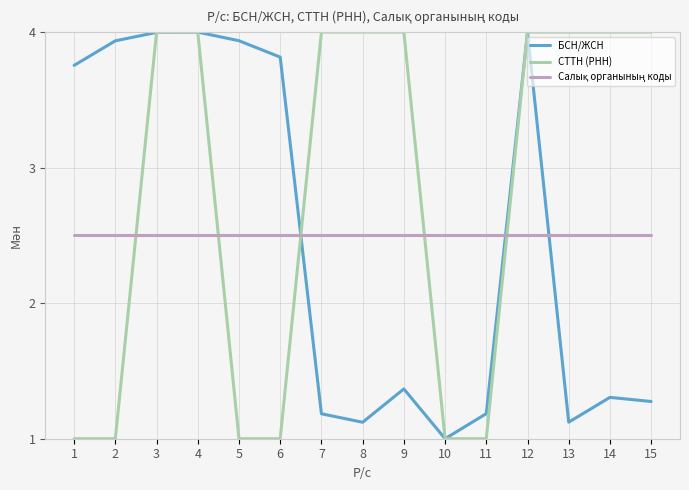

True or false: СТТН (РНН) has a value of 1.8 at 2.

False